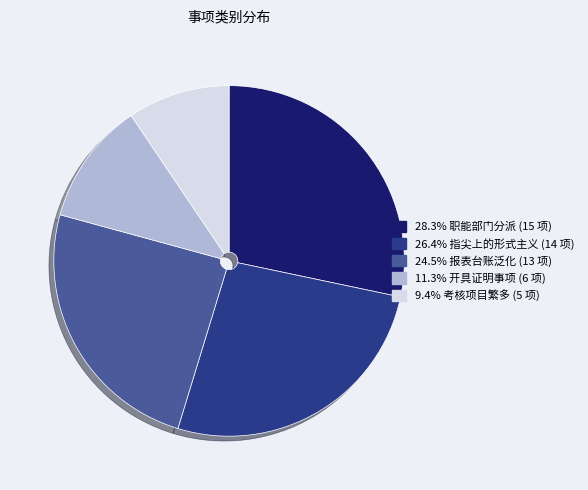

Approximately how many times larger is the value at 26.4% 指尖上的形式主义 (14 项) compared to 28.3% 职能部门分派 (15 项)?

0.9